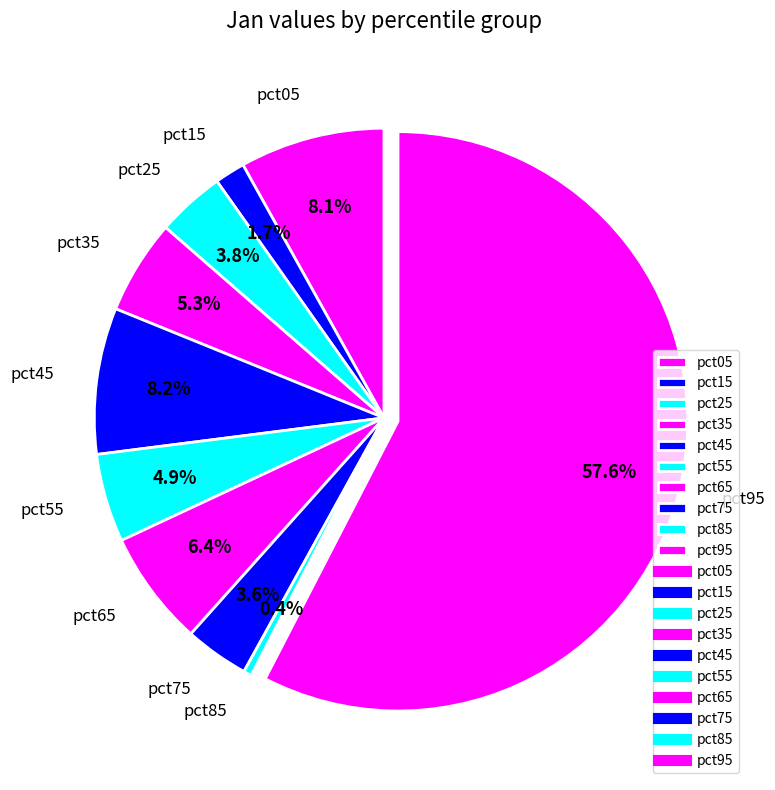

What is the largest slice in the pie chart?

pct95